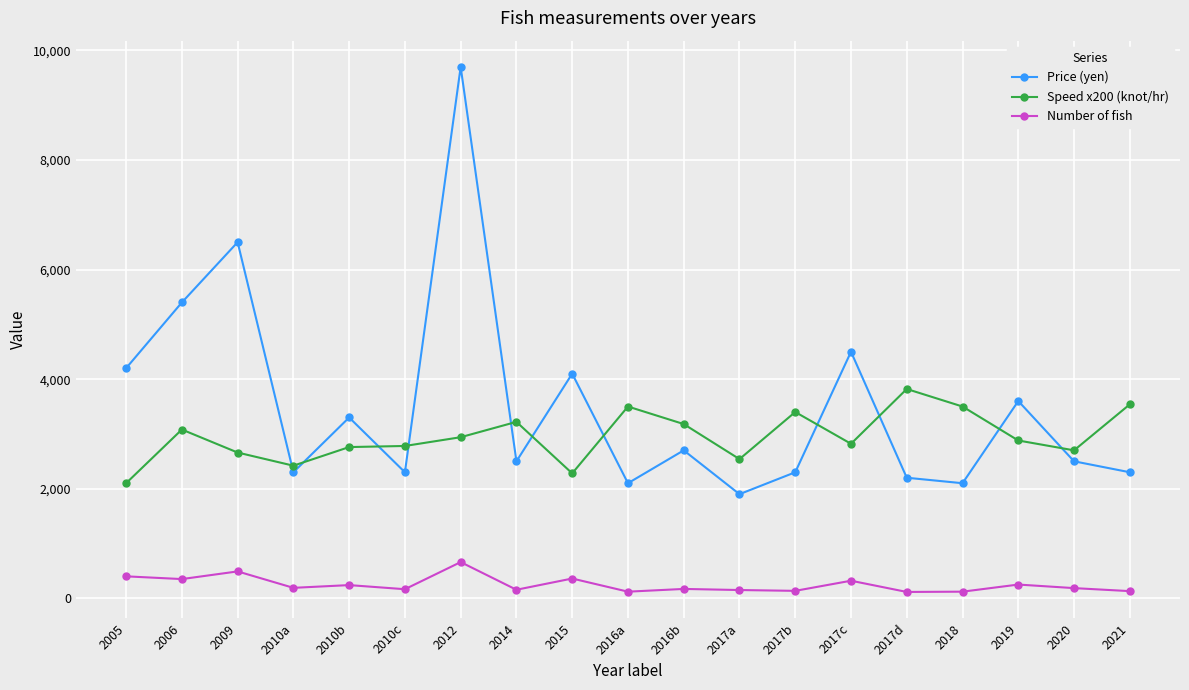

True or false: Price (yen) has a value of 1900.0 at 2017a.

True